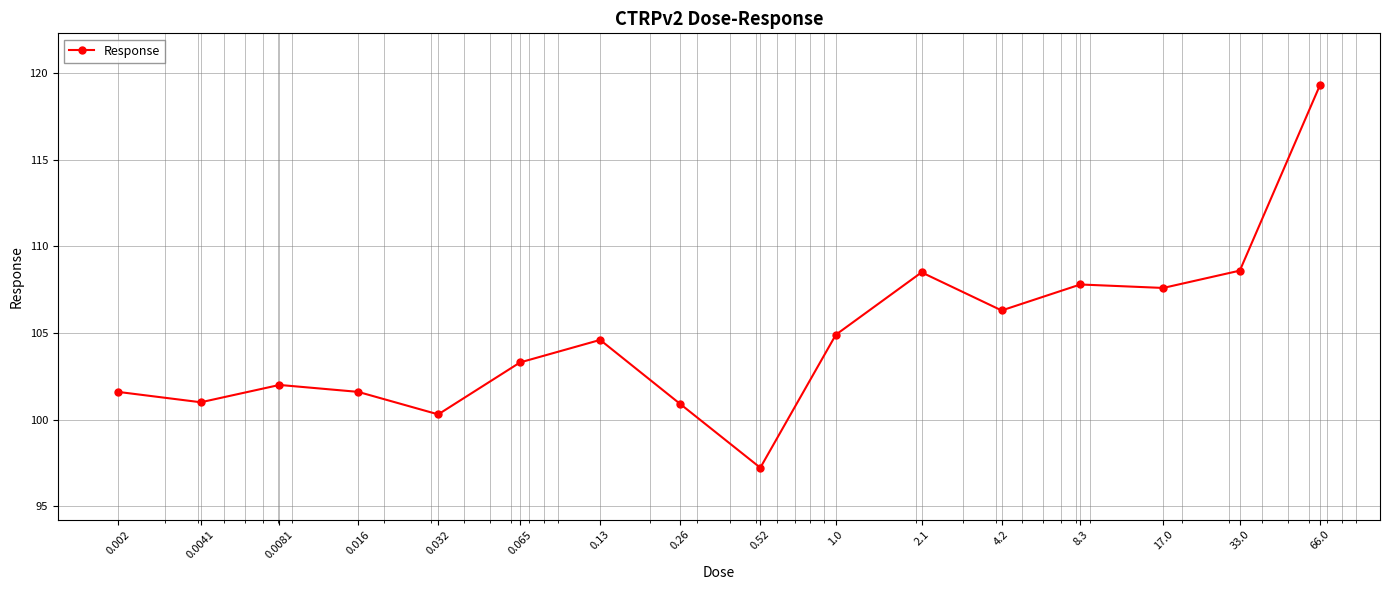

What is the value of the 4th point from the left?

101.6